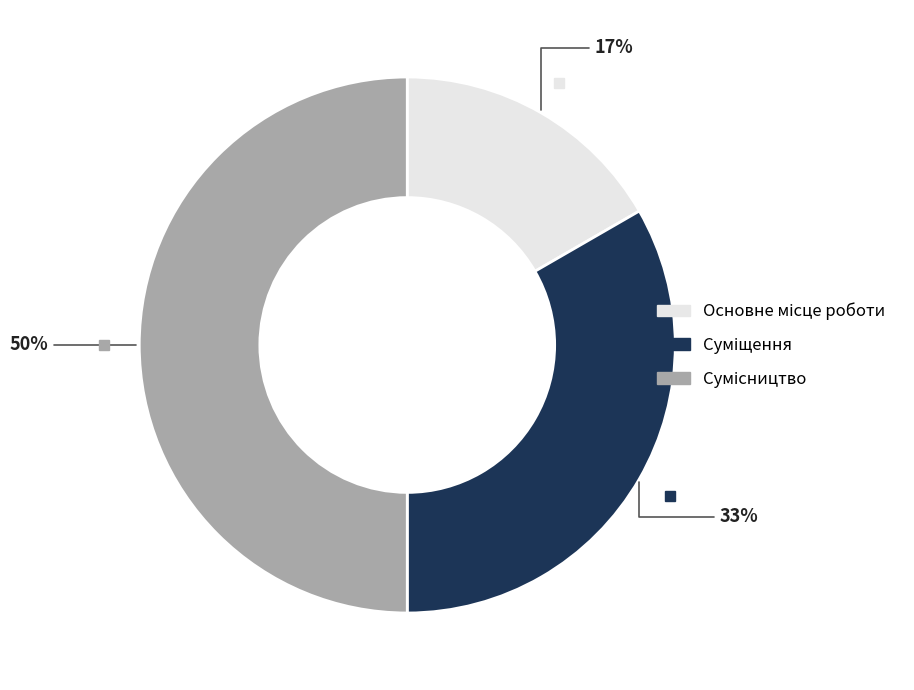

To the nearest percent, what is the average slice percentage?

33%